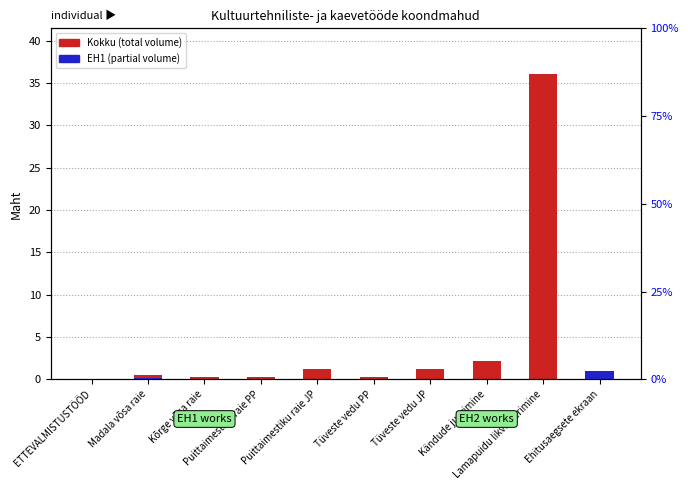

Which category has the highest value in the Kokku (total) series?

Lamapuidu likvideerimine